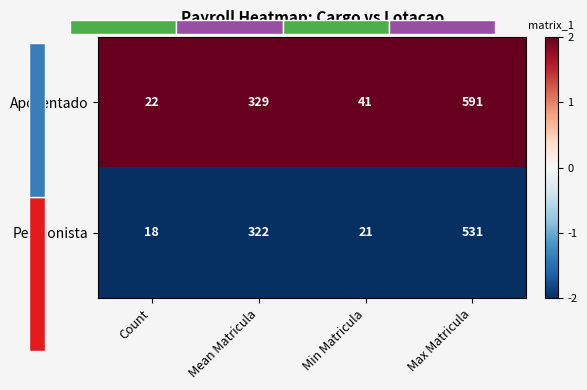

Is it true that Aposentado equals 3 at Max Matricula?

False